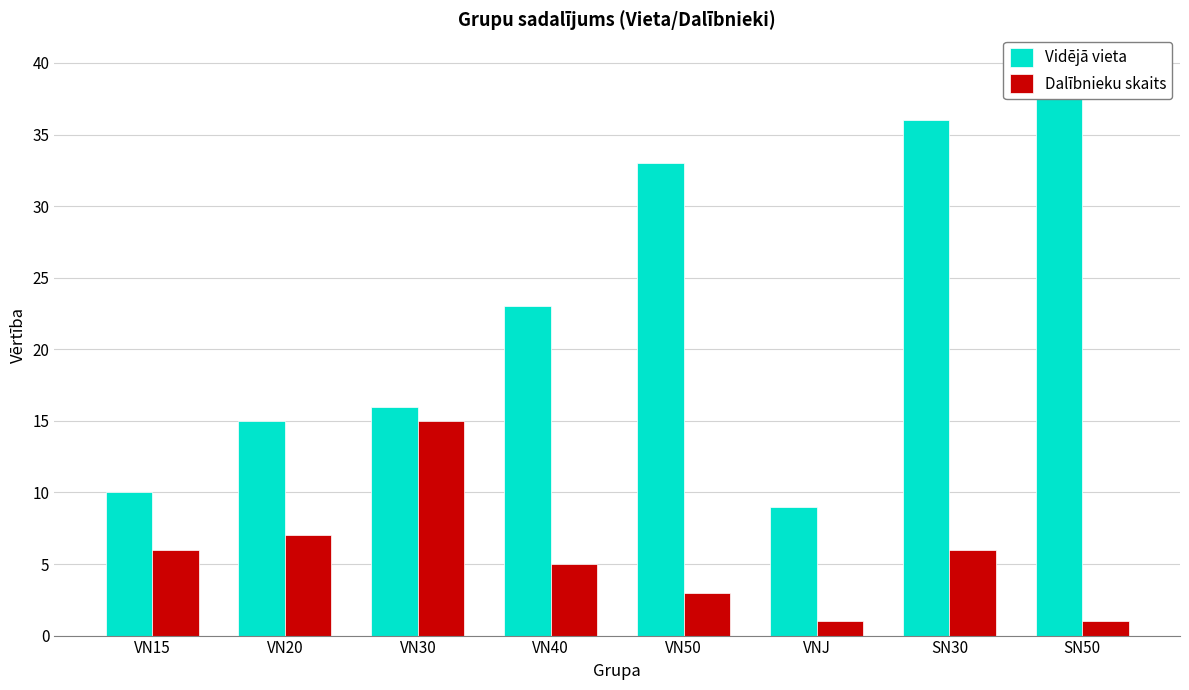

Reading right to left, what are all the values shown in this chart?

Vidējā vieta: 40	36	9	33	23	16	15	10
Dalībnieku skaits: 1	6	1	3	5	15	7	6